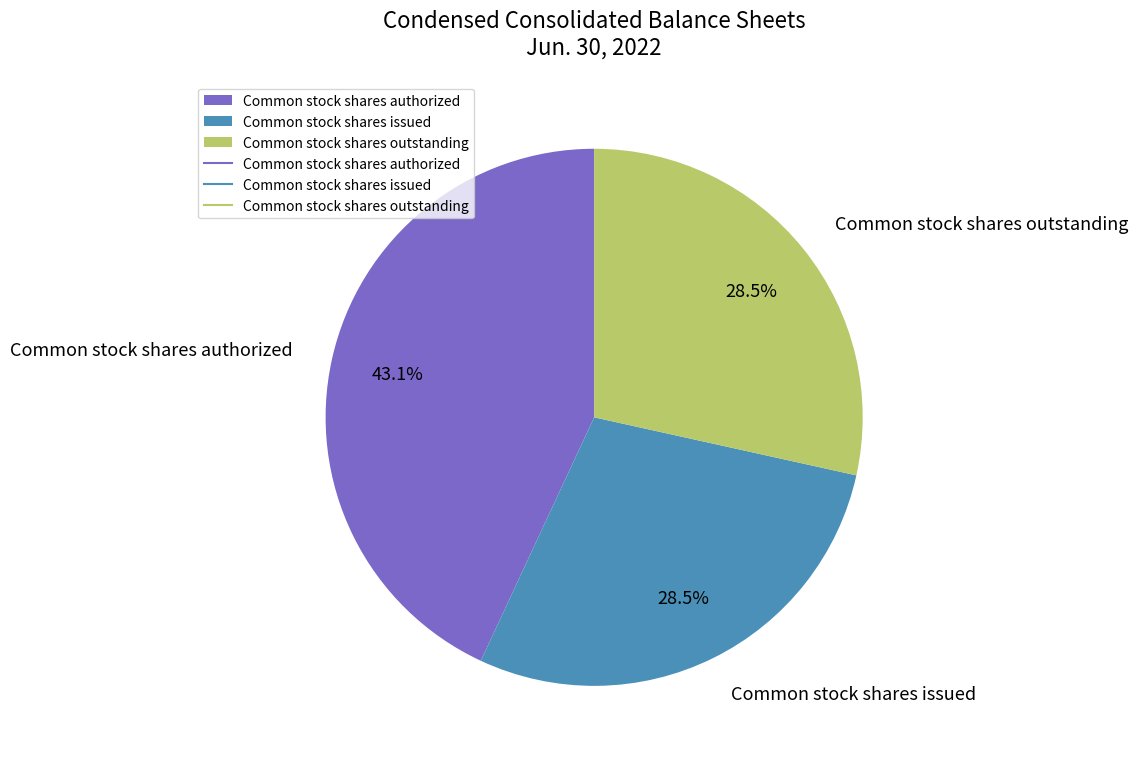

How many segments does this pie chart have?

3